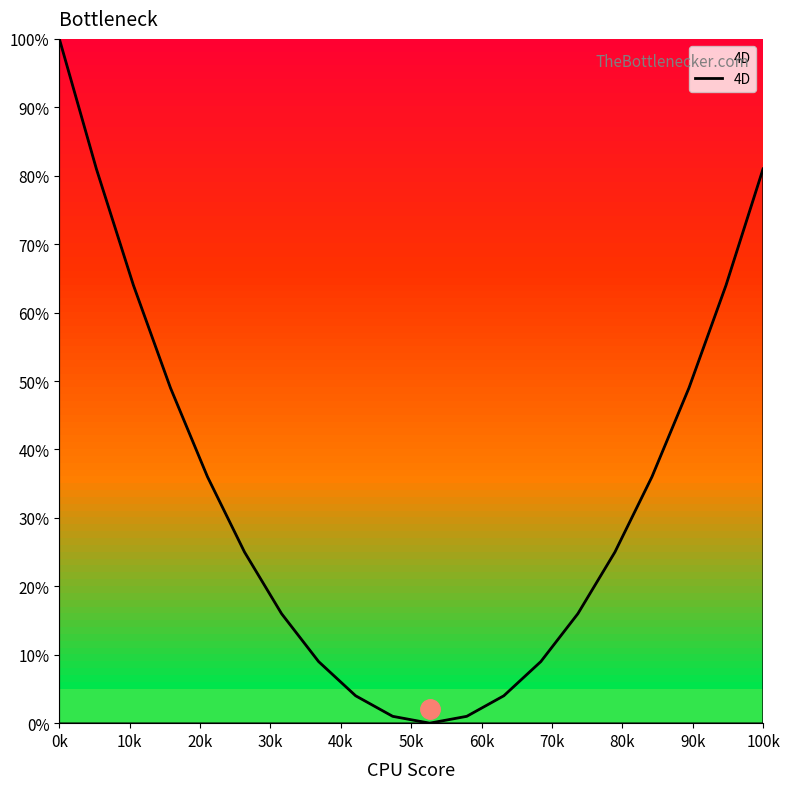

What is the maximum value shown in the chart?

100.0